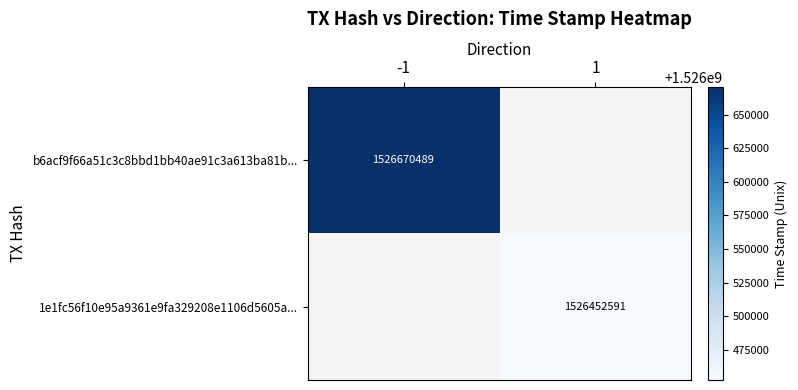

The value of b6acf9f66a51c3c8bbd1bb40ae91c3a613ba81b... at -1 is 1526670489. True or false?

True